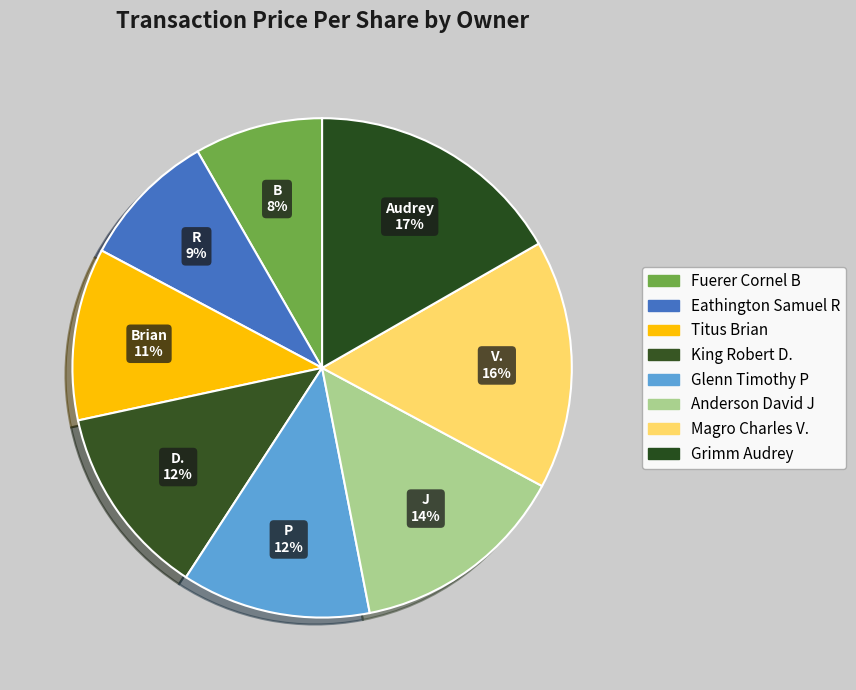

Does any single category account for the majority?

No